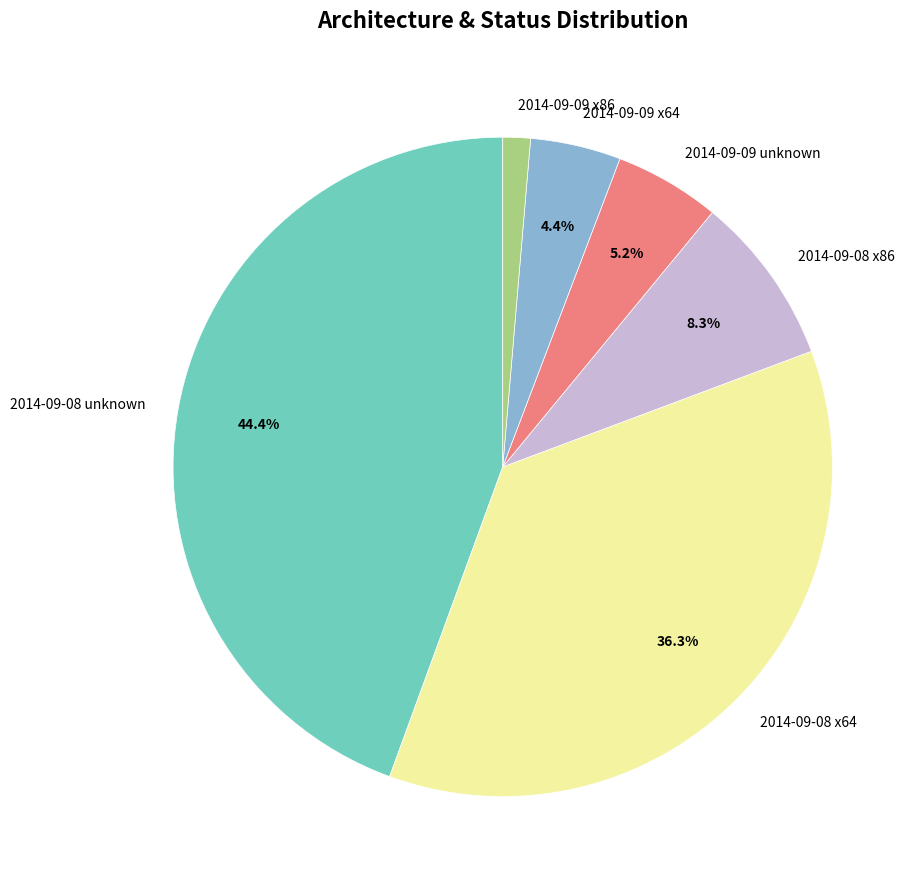

The 2014-09-09 unknown slice represents 5% of the pie. True or false?

True